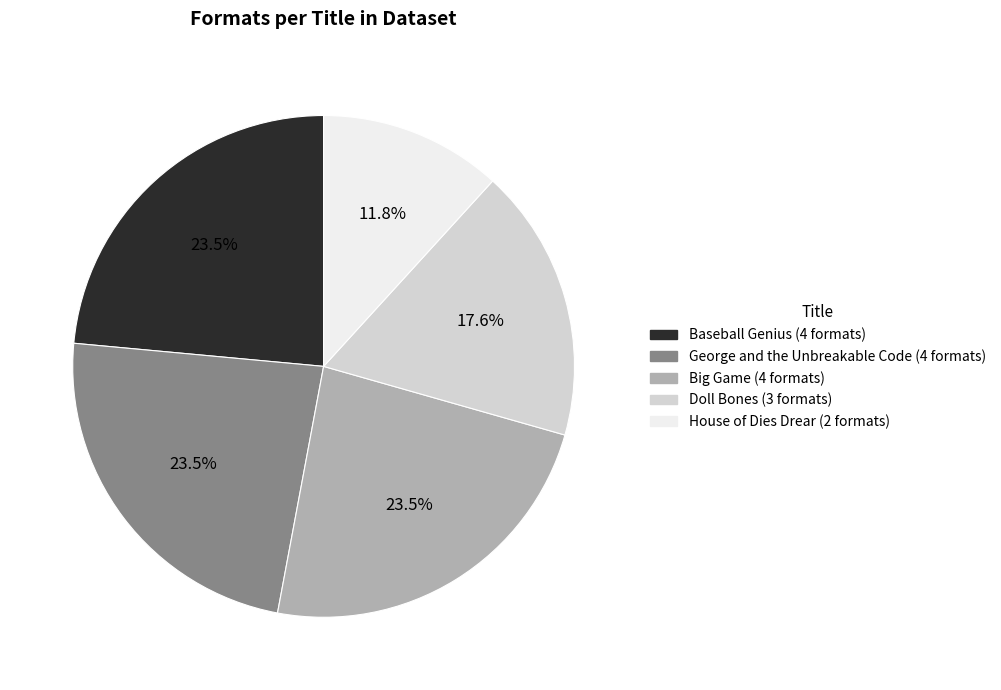

Which slice is the smallest?

House of Dies Drear